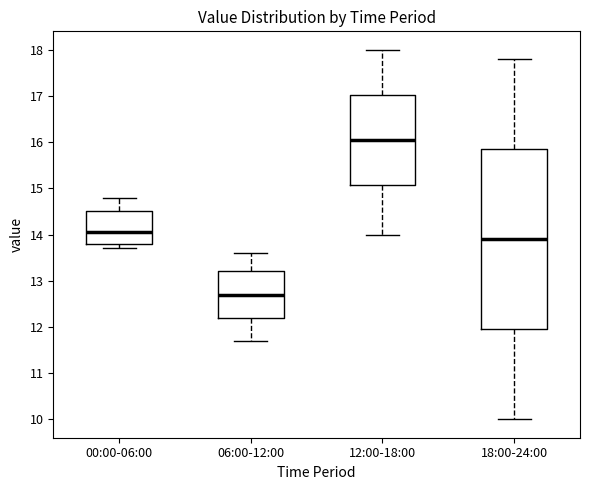

Which box is the tallest, from its lower edge to its upper edge?

18:00-24:00